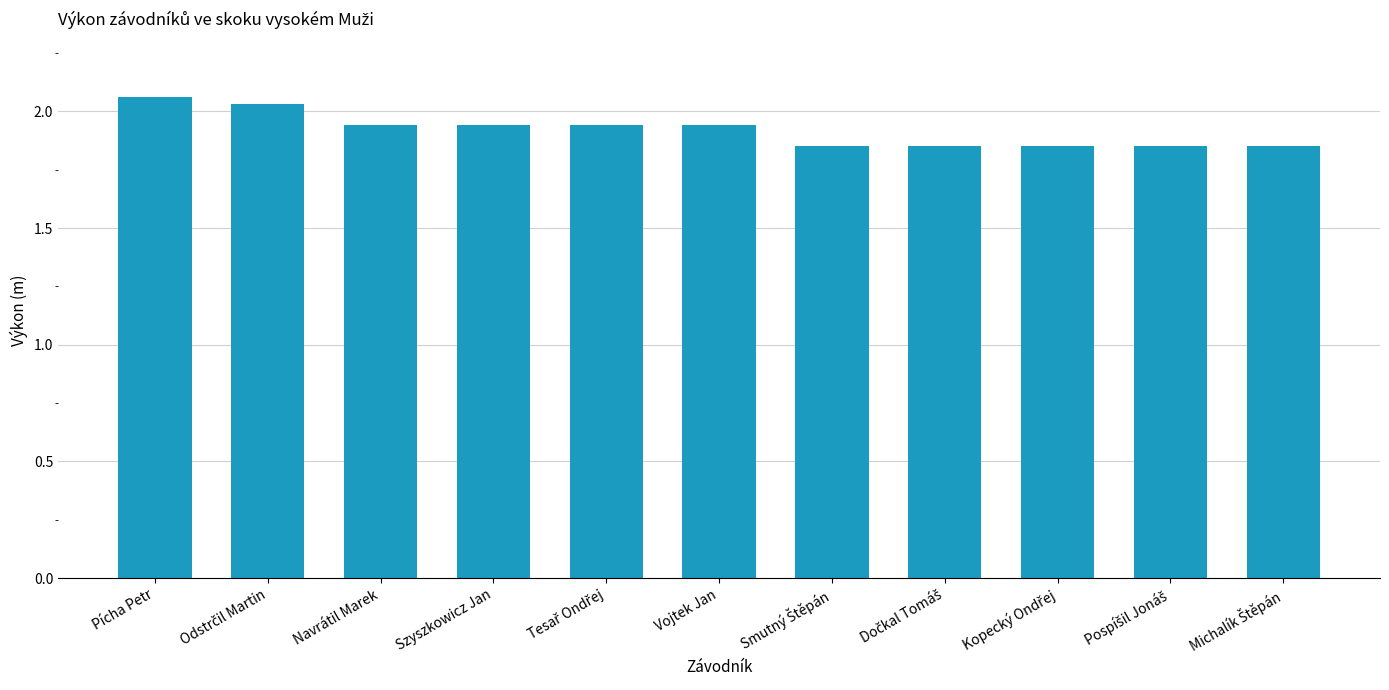

Count the values in the range 1 to 2.

9